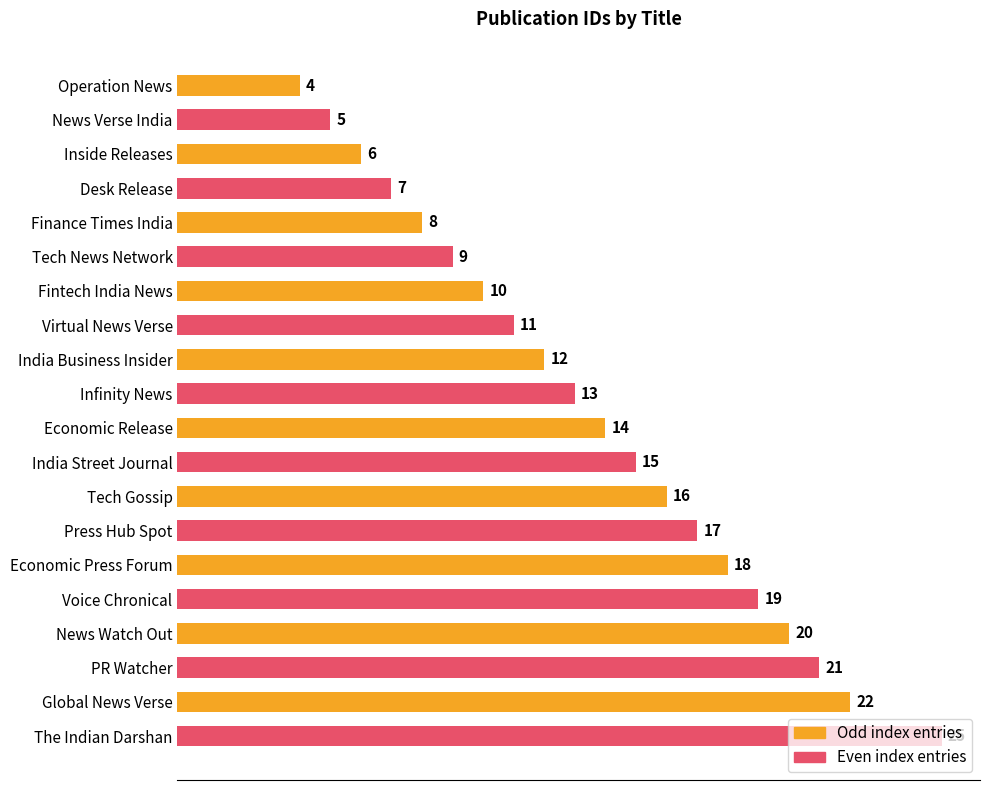

What is the average value?

14